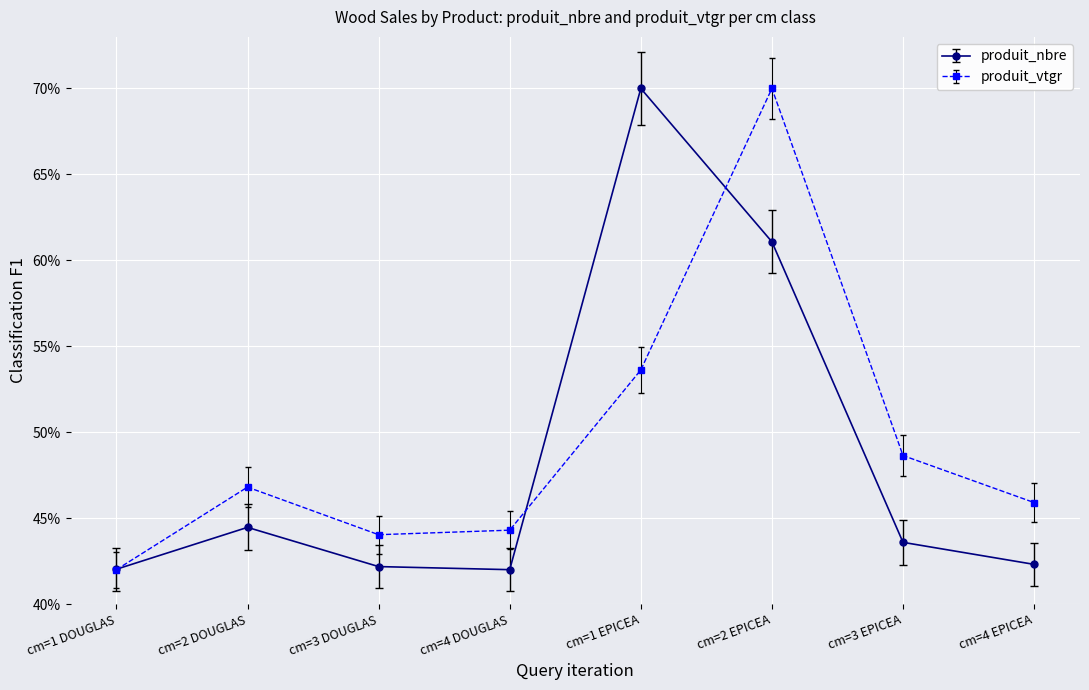

True or false: produit_vtgr and produit_nbre cross at least once.

True